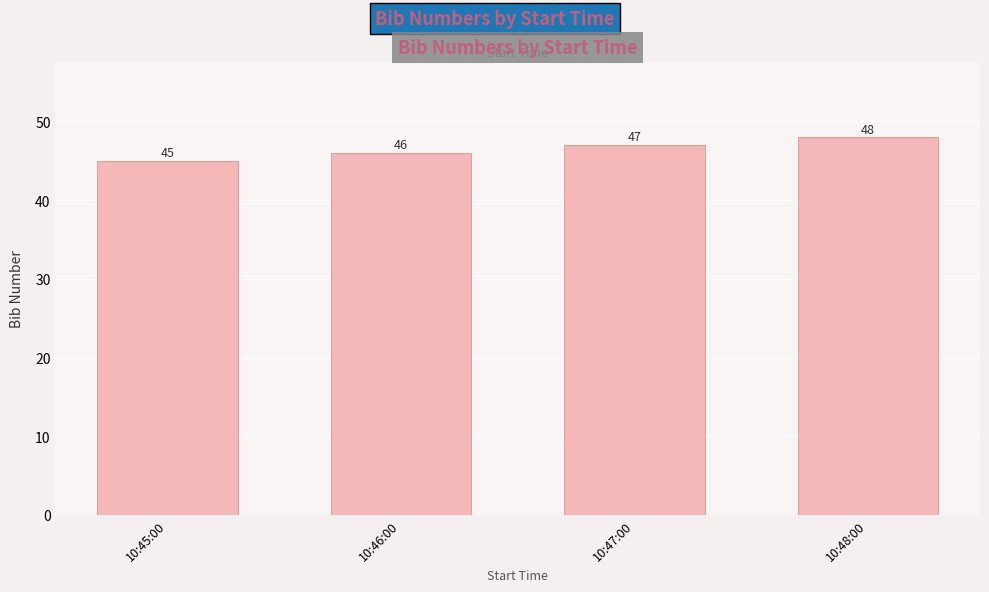

At which category does the chart reach its minimum across all series?

10:45:00